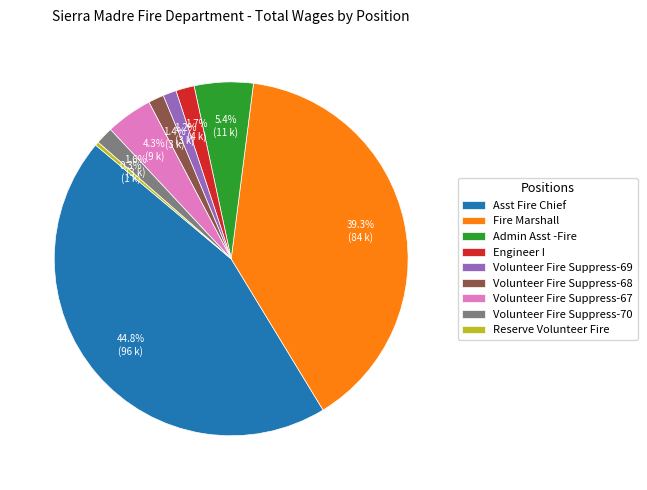

Which slice is the smallest?

Reserve Volunteer Fire